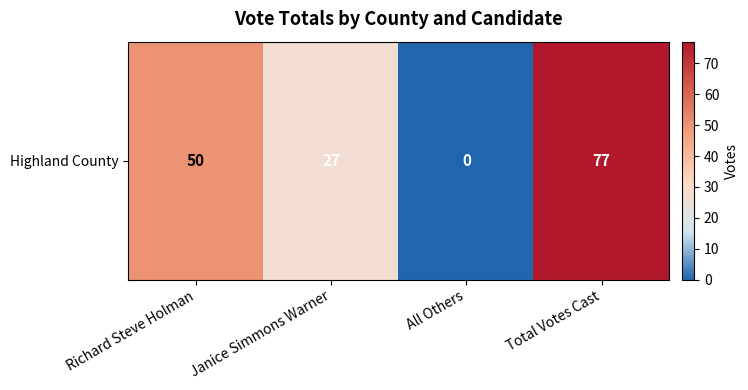

Where is the data nearest to the value 38?

Janice Simmons Warner